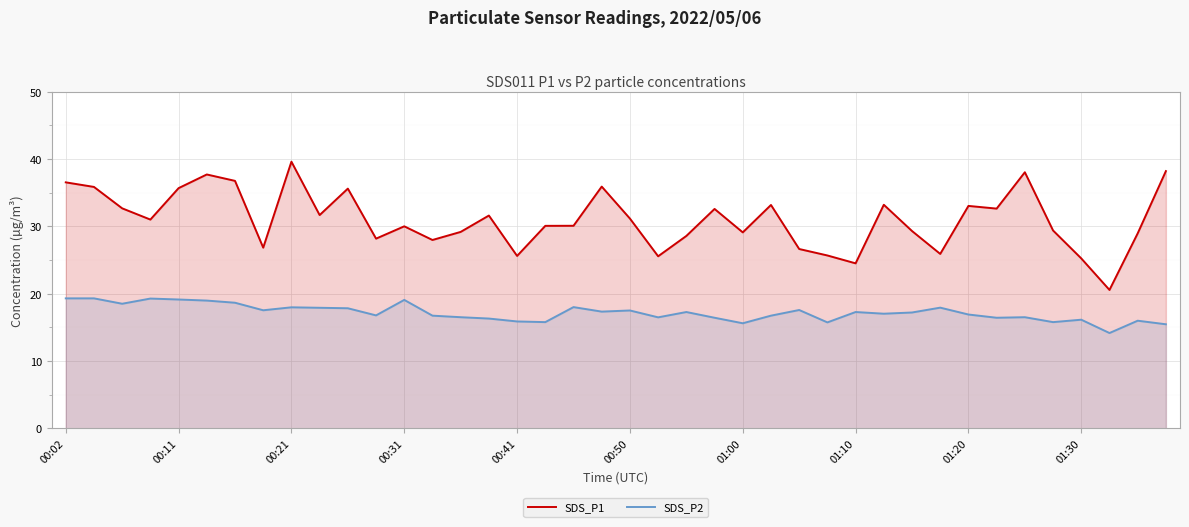

List the series in order of their overall mean, lowest first.

SDS_P2, SDS_P1